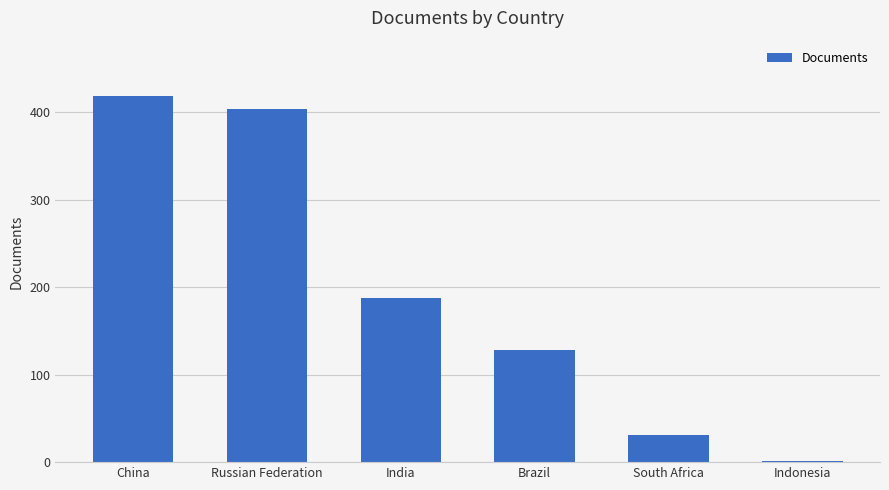

Count the number of categories in the chart.

6